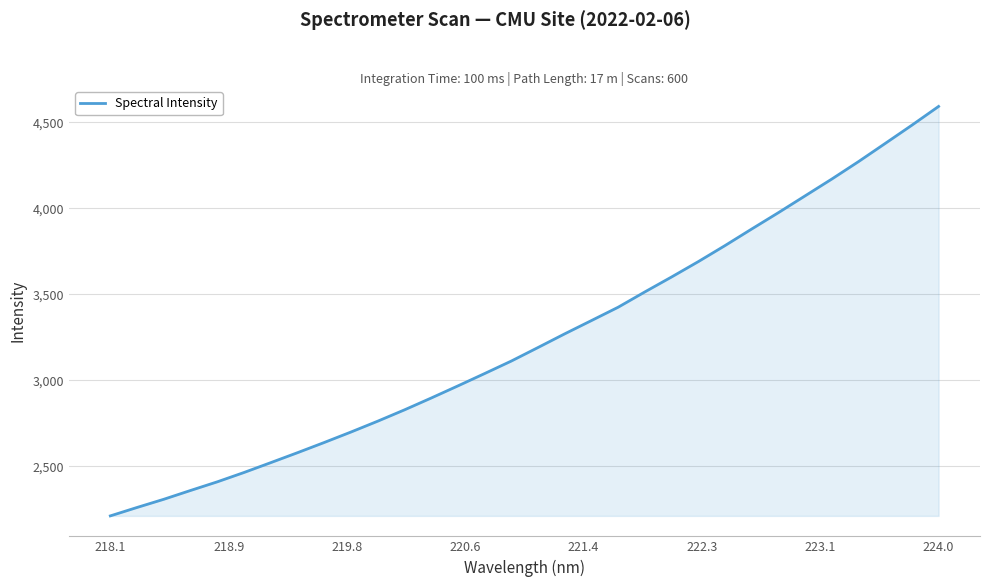

What is the greatest value displayed?

4591.7